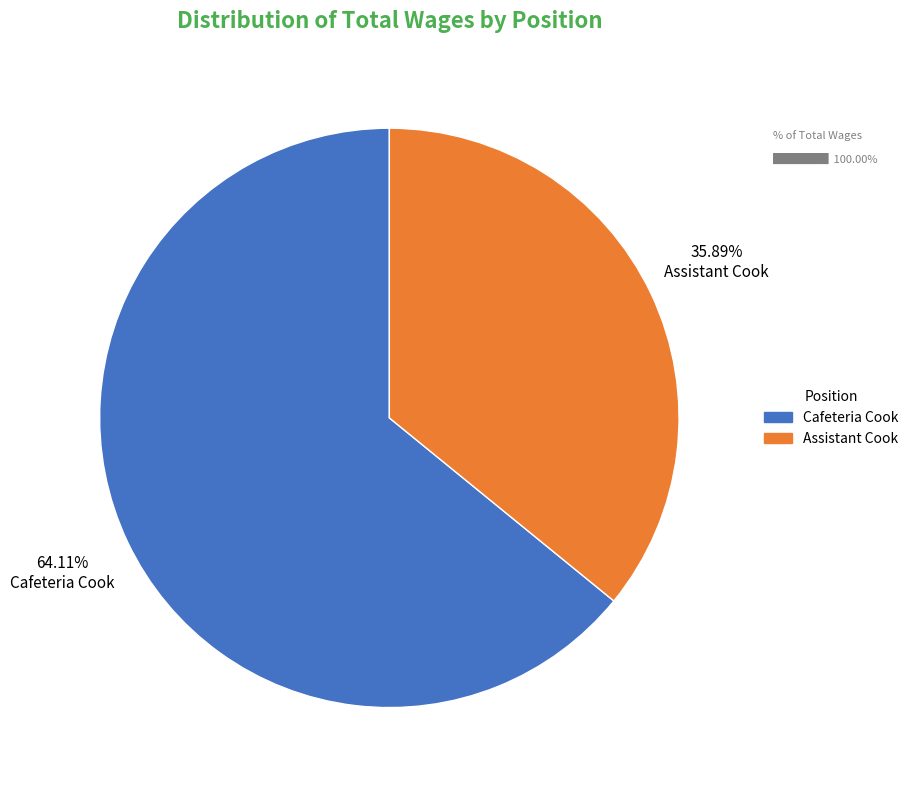

What is the largest slice in the pie chart?

Cafeteria Cook